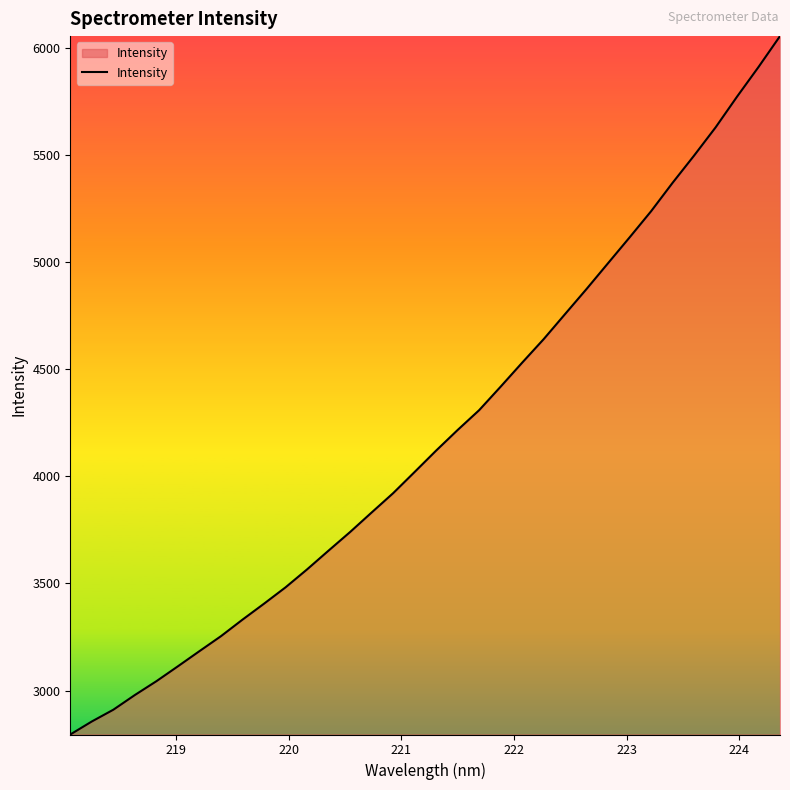

What is the greatest value displayed?

6056.4